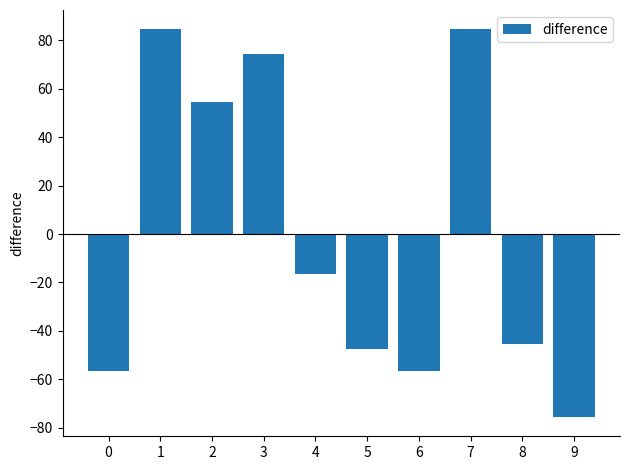

Which label corresponds to the smallest value in the chart?

9